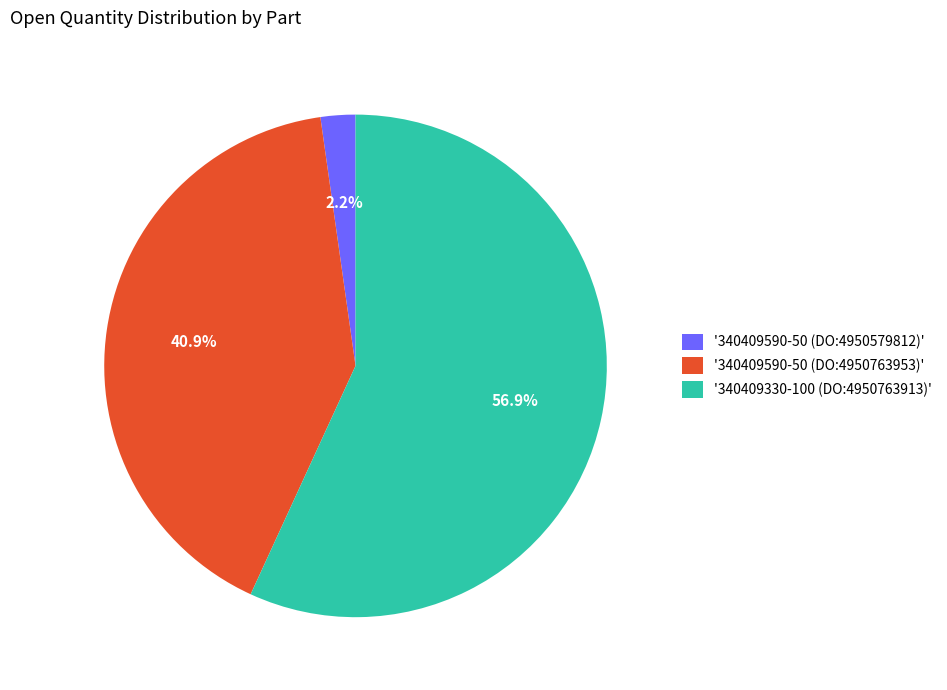

What is the total percentage of '340409590-50 (DO:4950763953)' and '340409590-50 (DO:4950579812)'?

43.1%